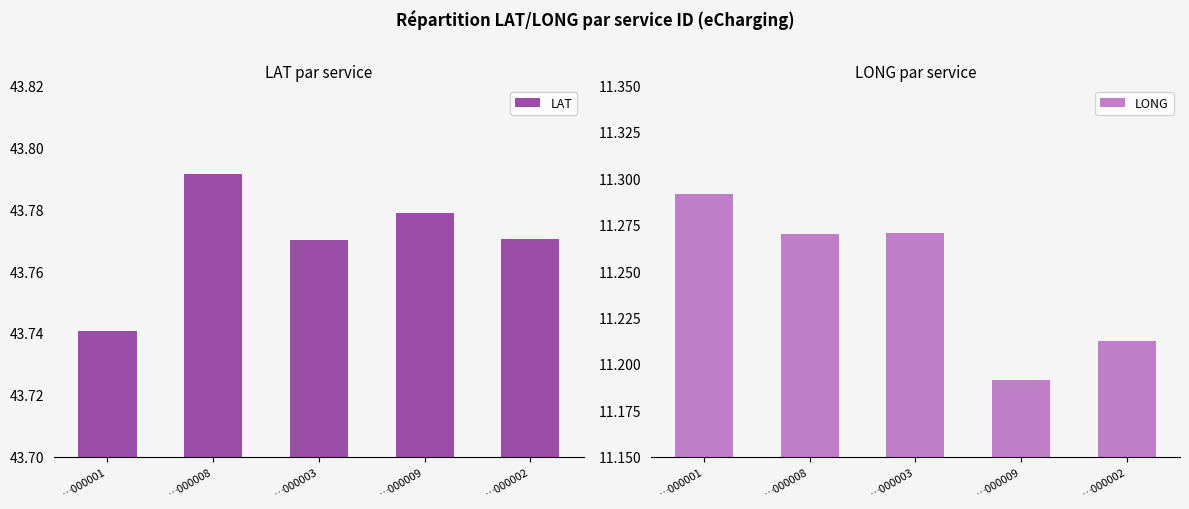

The LAT series shows 43.8 at …000003. True or false?

True